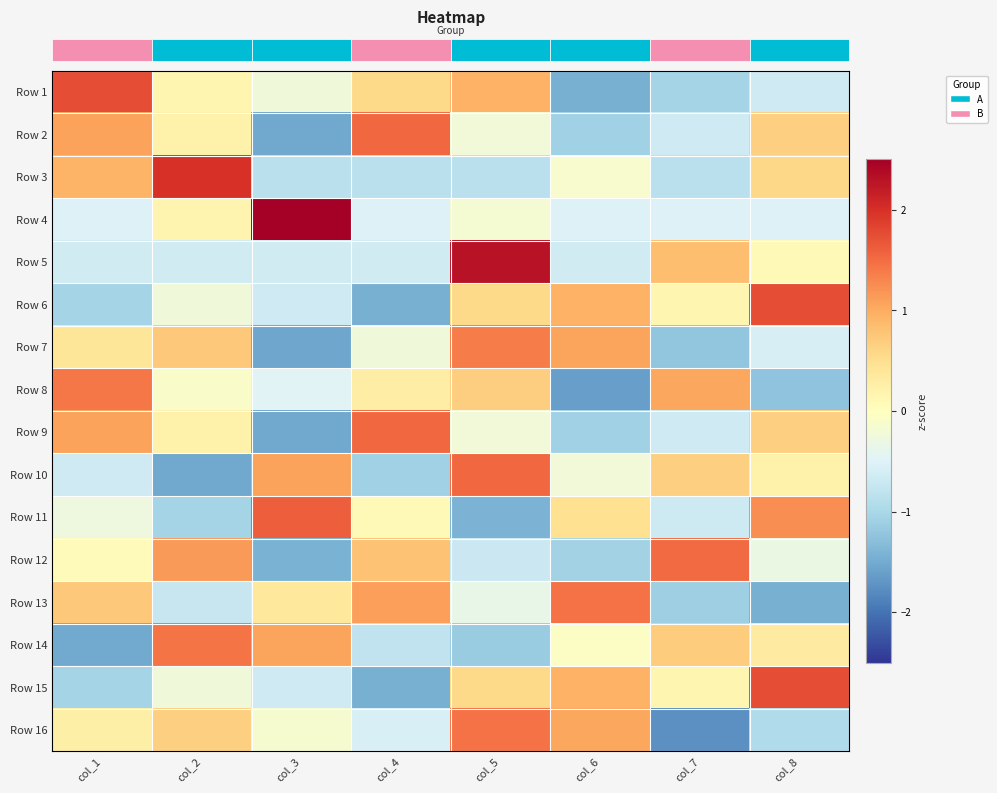

What is the maximum value shown in the chart?

2.6